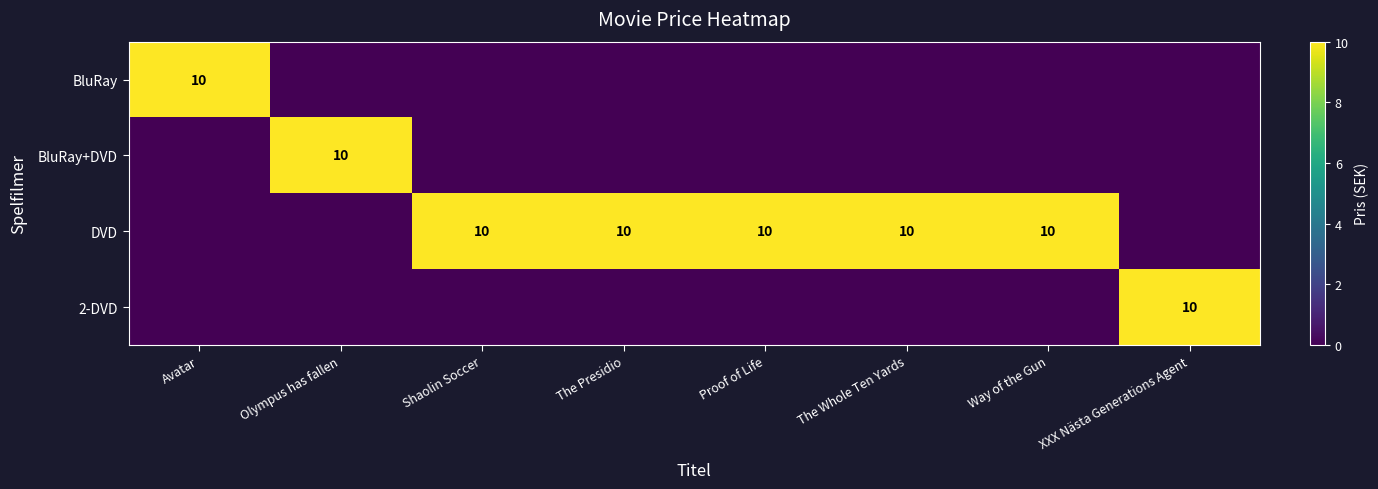

What is the spread (max minus min) of values at Shaolin Soccer?

10